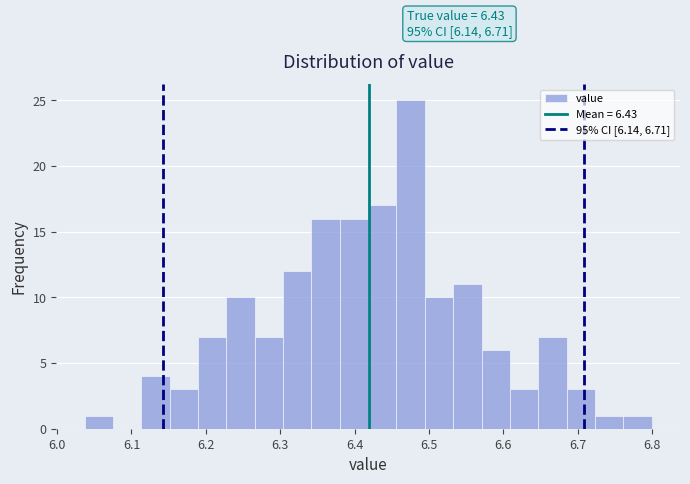

Read against the x-axis, roughly where is the centre of the tallest bar?

6.48